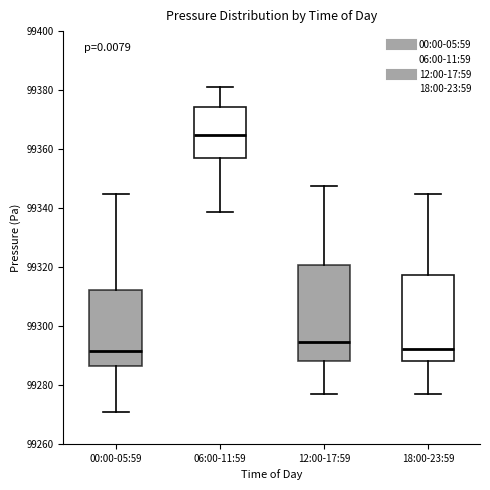

Where does the median line of the box for 06:00-11:59 sit on the y-axis? The values are not printed on the chart, so give them approximately, as read against the axis.

99364